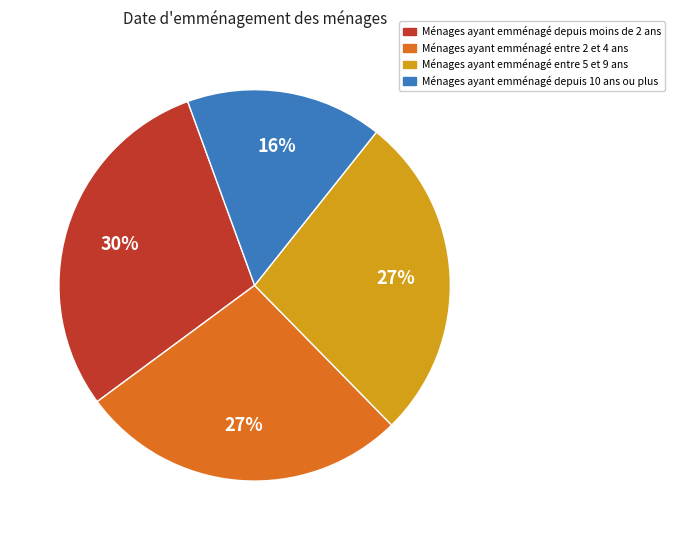

To the nearest percent, what percentage of the pie is Ménages ayant emménagé depuis 10 ans ou plus?

16%